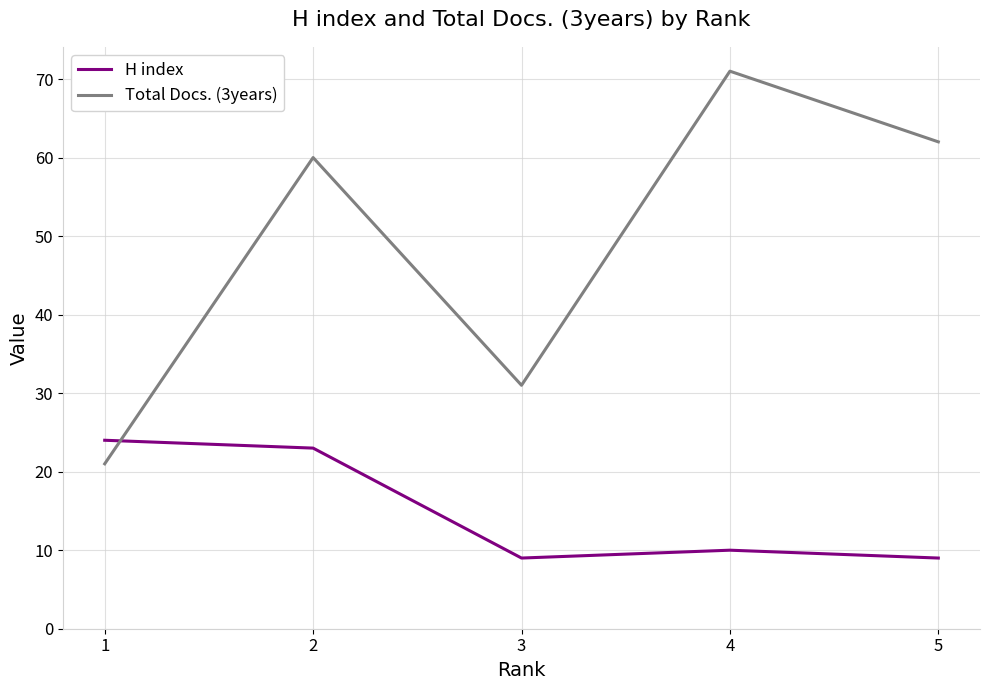

At which category does Total Docs. (3years) reach its first local valley?

3